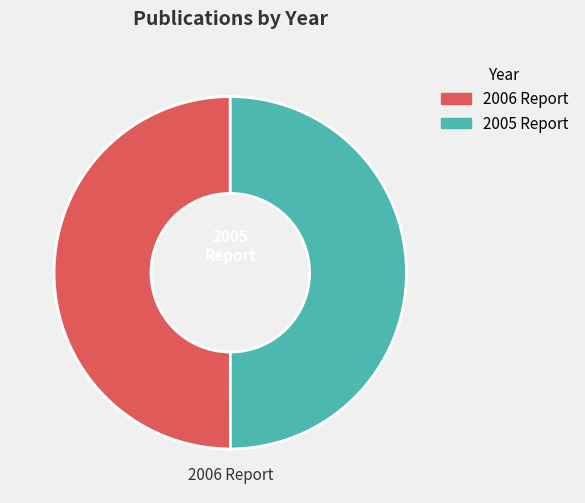

Is the sum of 2006 Report and 2005 Report greater than half?

Yes